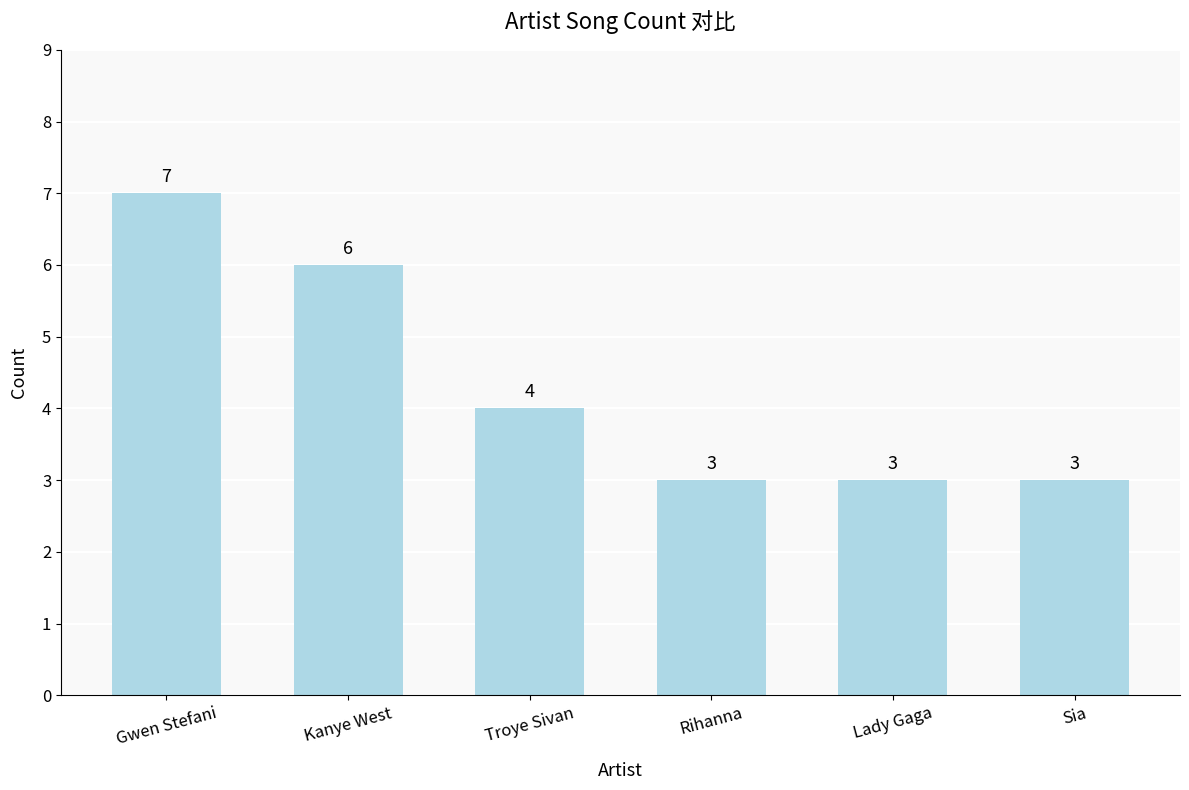

At which label does the data first exceed 4?

Gwen Stefani